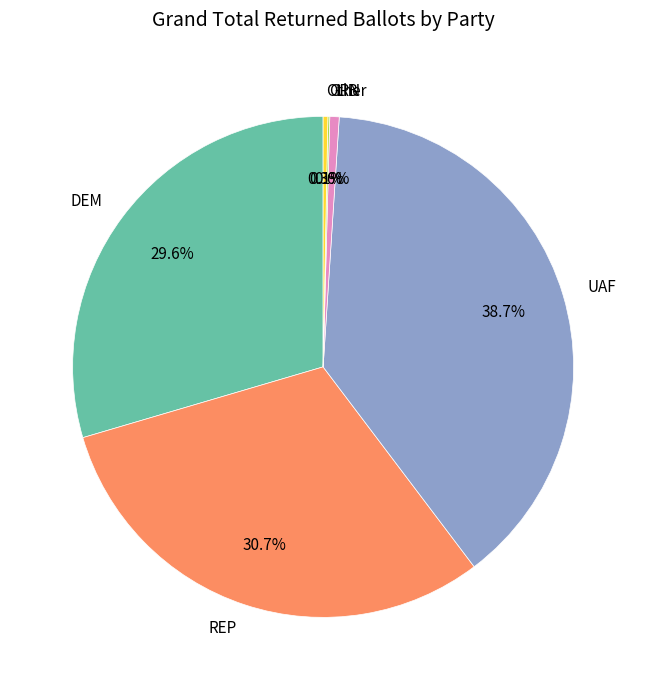

How much of the chart is everything except REP?

69.3%